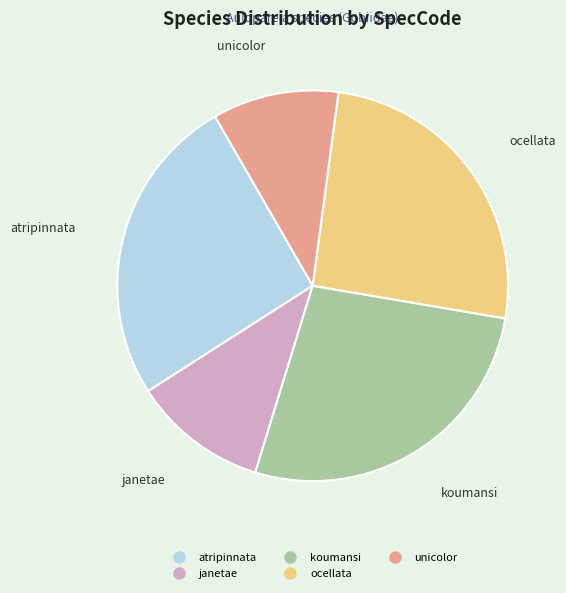

Which has a higher value, koumansi or janetae?

koumansi